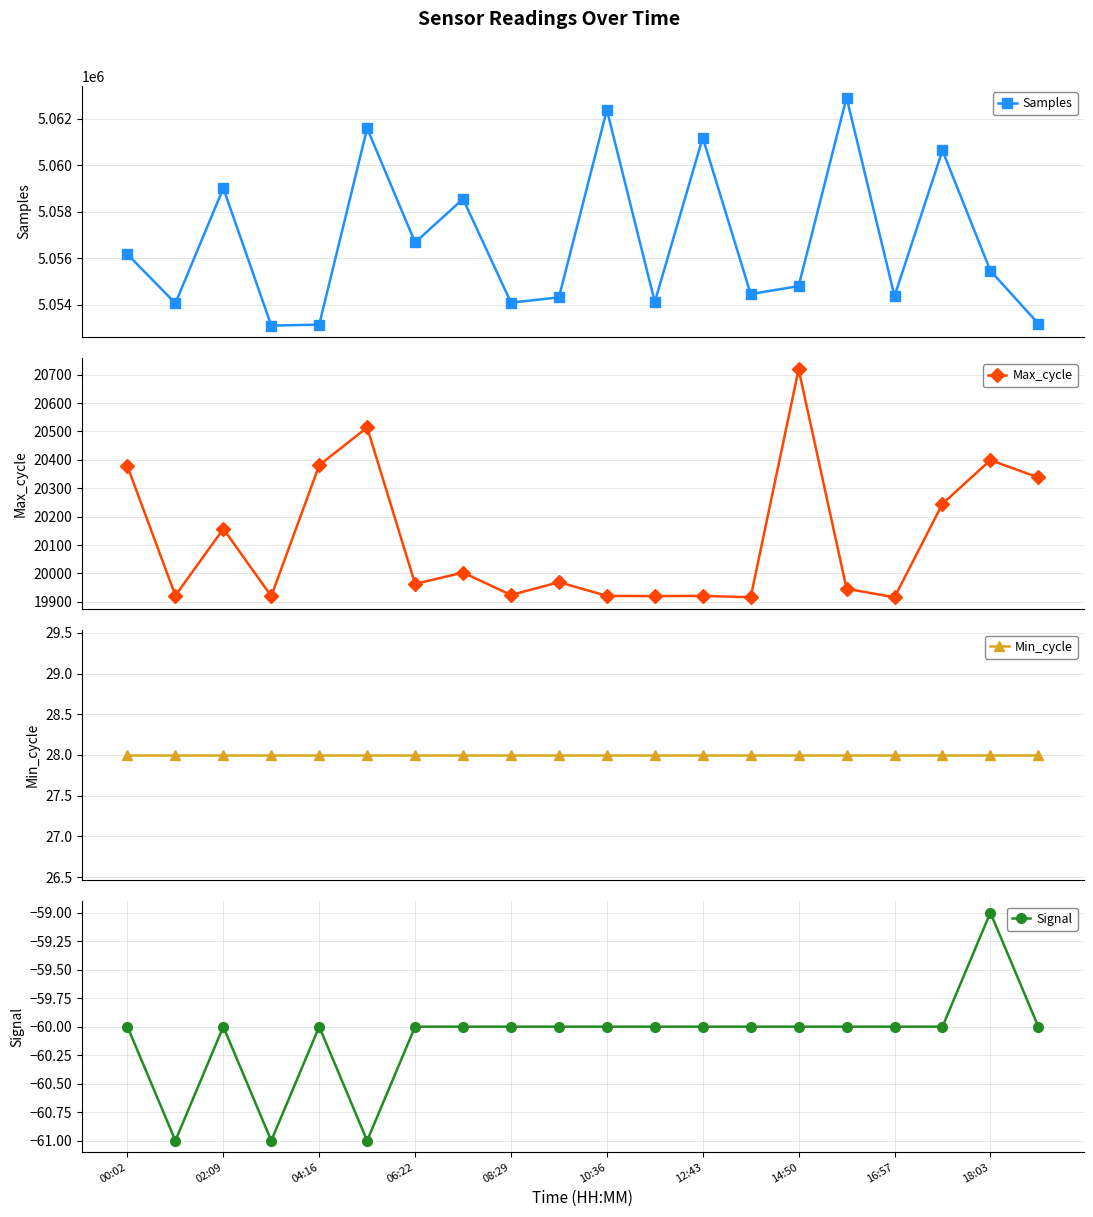

What is the value of the Samples point at the 16th from the left?

5062903